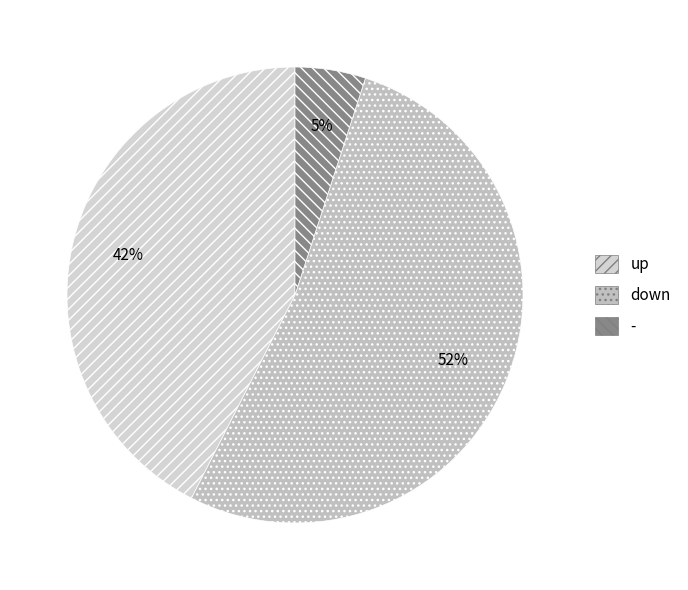

Which category has the smallest portion of the pie?

-